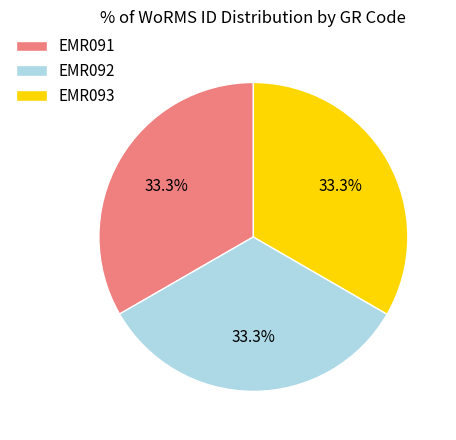

How many segments does this pie chart have?

3